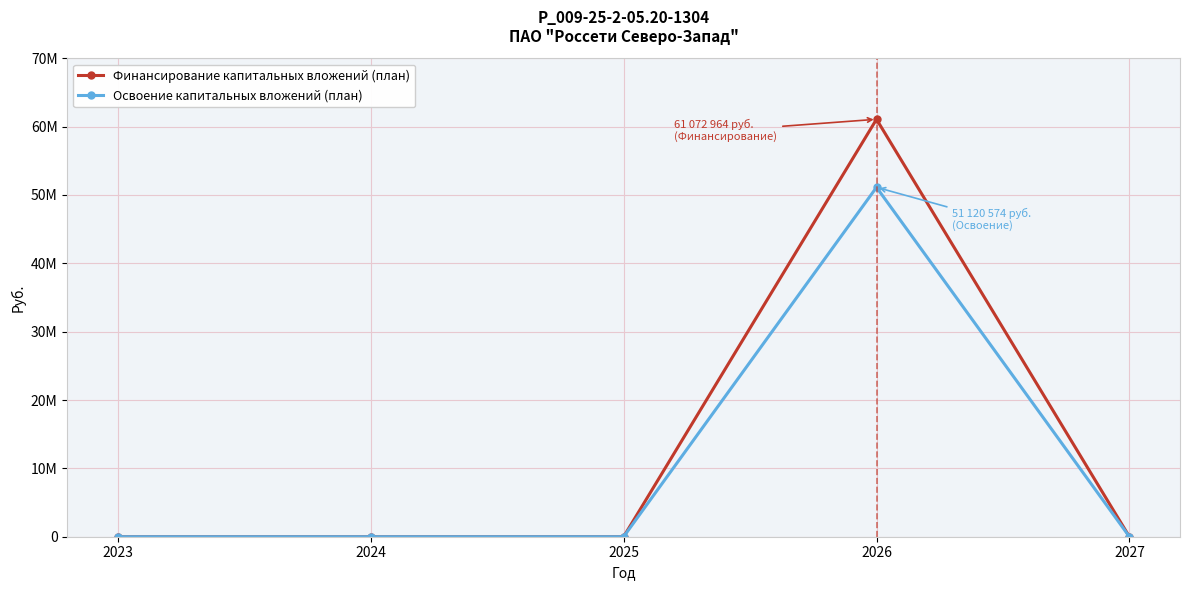

What are all the series names shown in the legend?

Финансирование капитальных вложений (план), Освоение капитальных вложений (план)